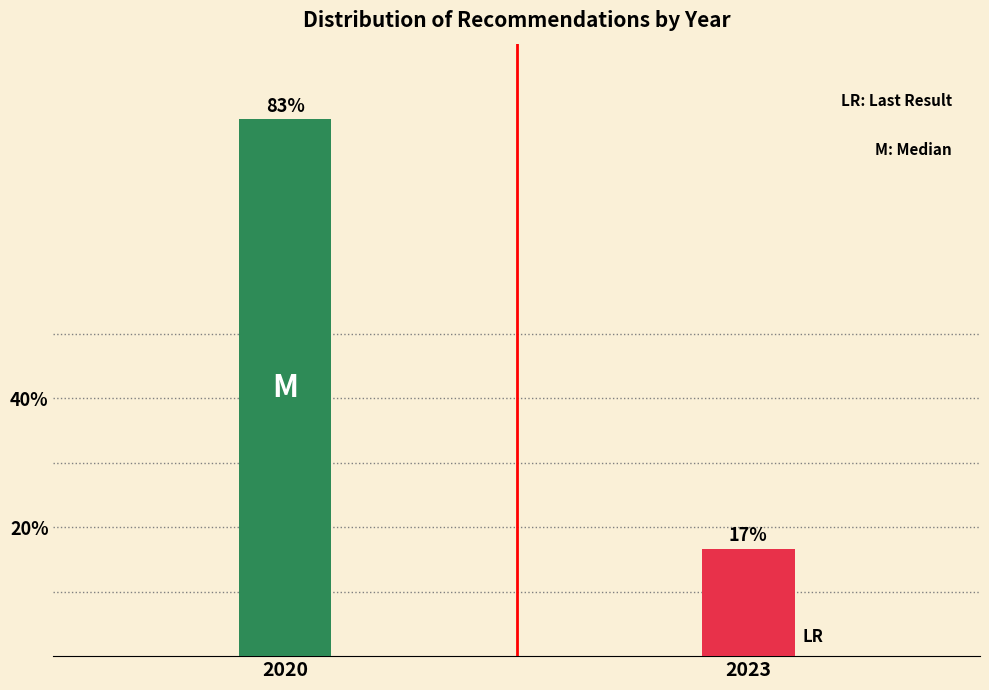

List the labels in order of value, largest first.

2020, 2023